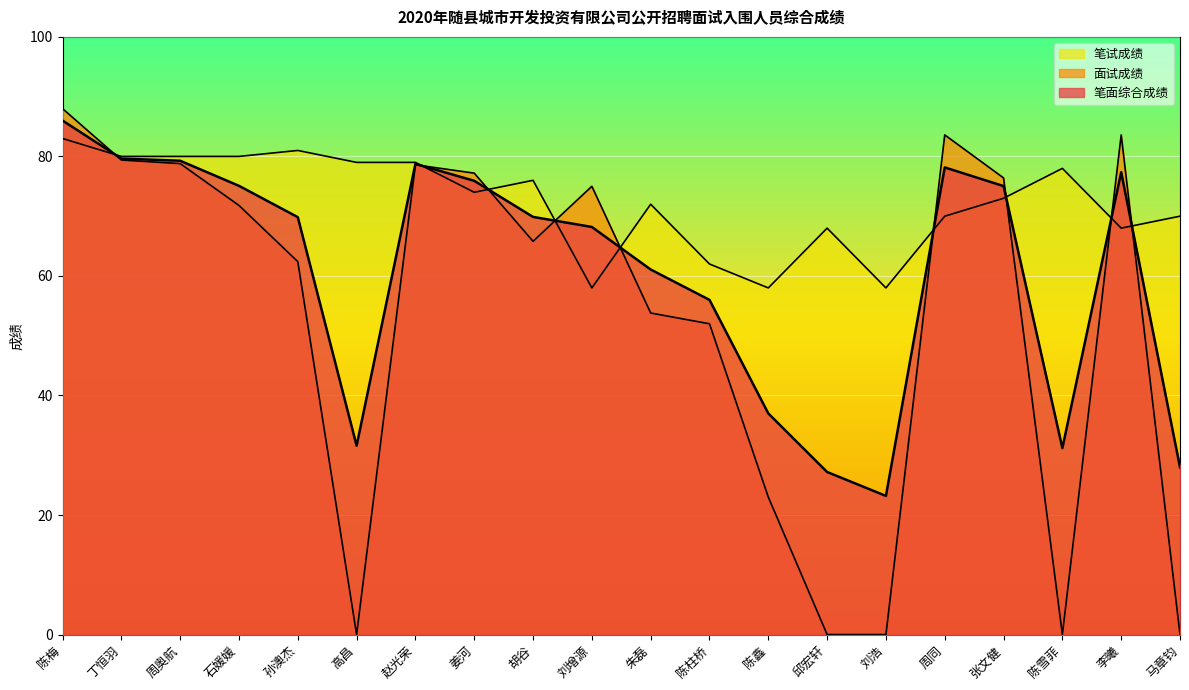

Which series has the widest spread of values?

面试成绩